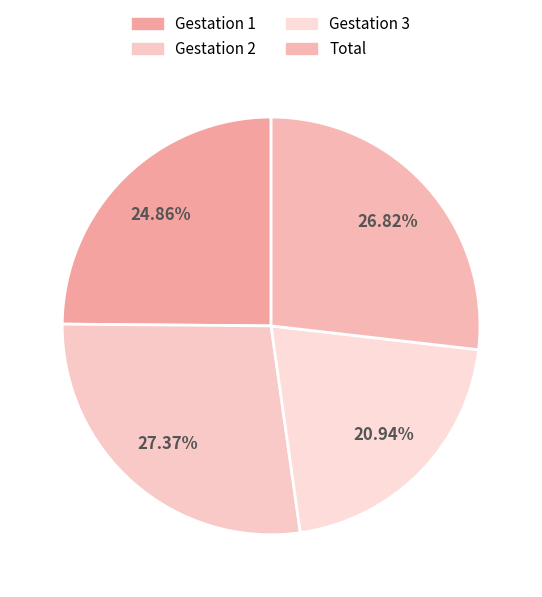

How many segments does this pie chart have?

4